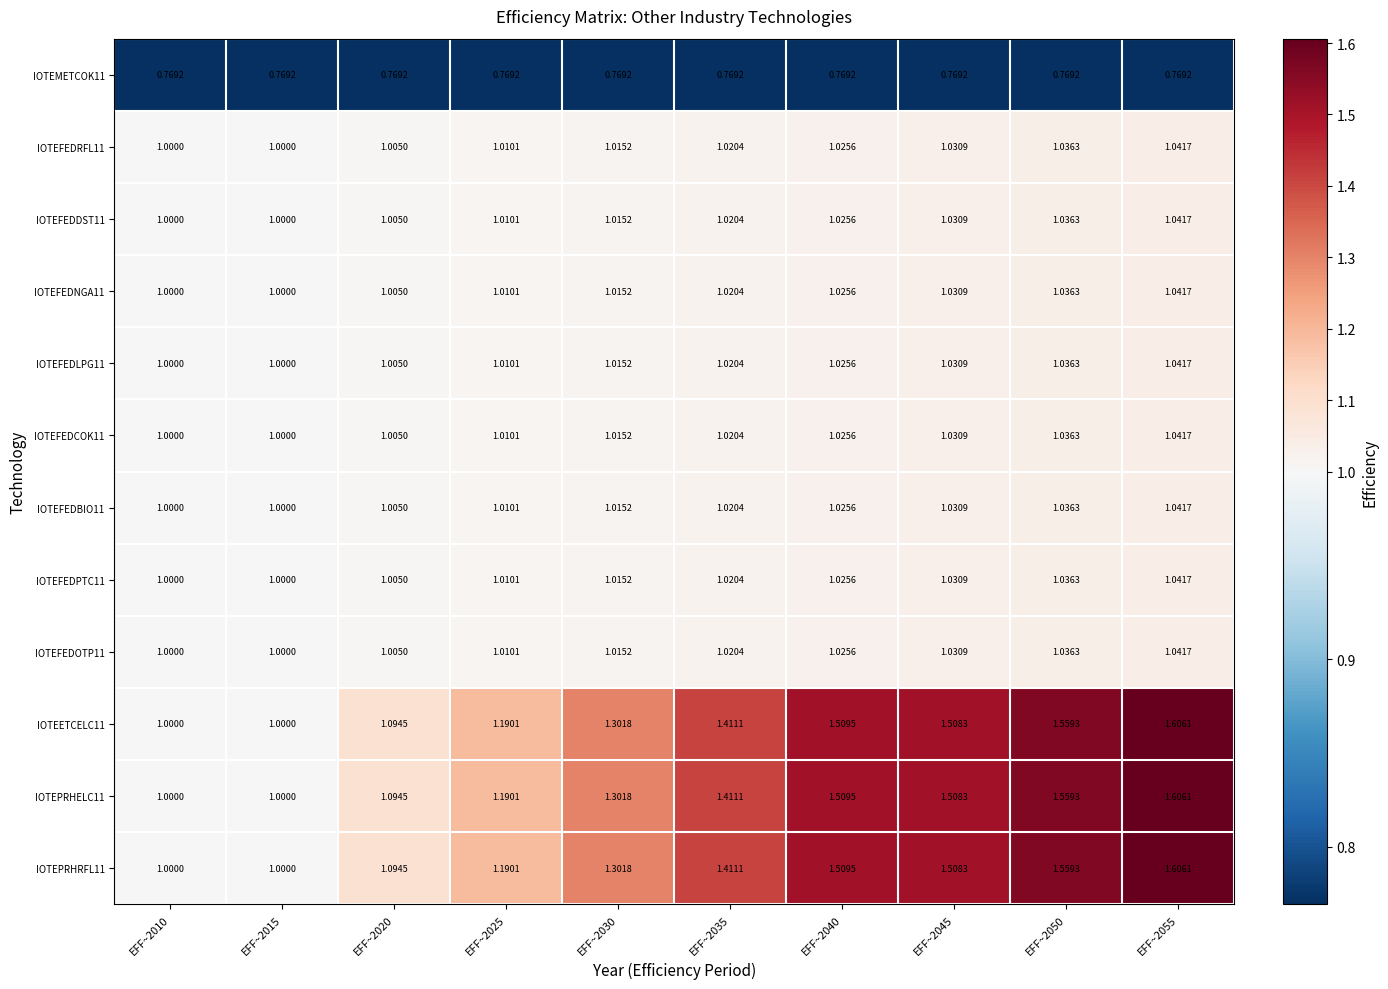

Is the value of IOTEMETCOK11 at EFF~2050 greater than the value of IOTEFEDNGA11 at EFF~2045?

No